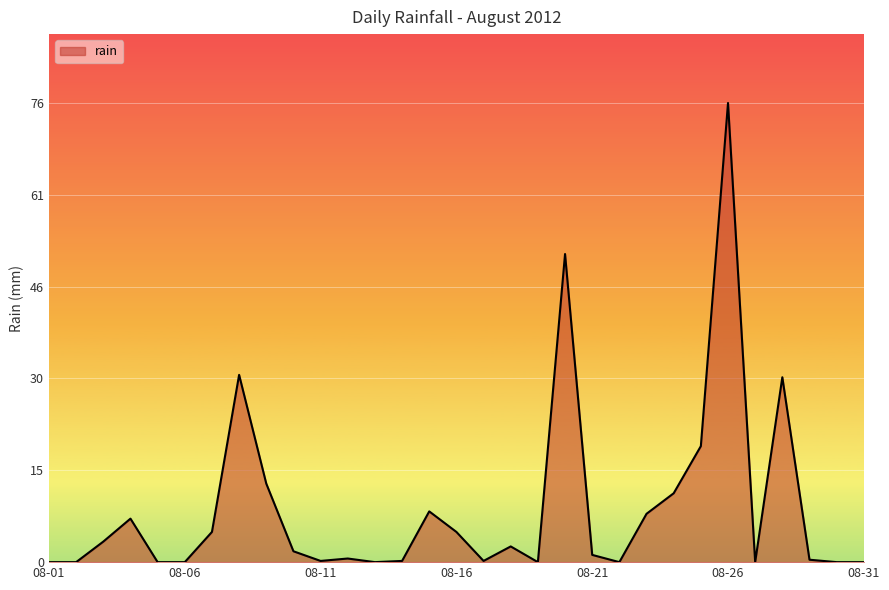

What is the difference between the maximum and minimum values?

76.0